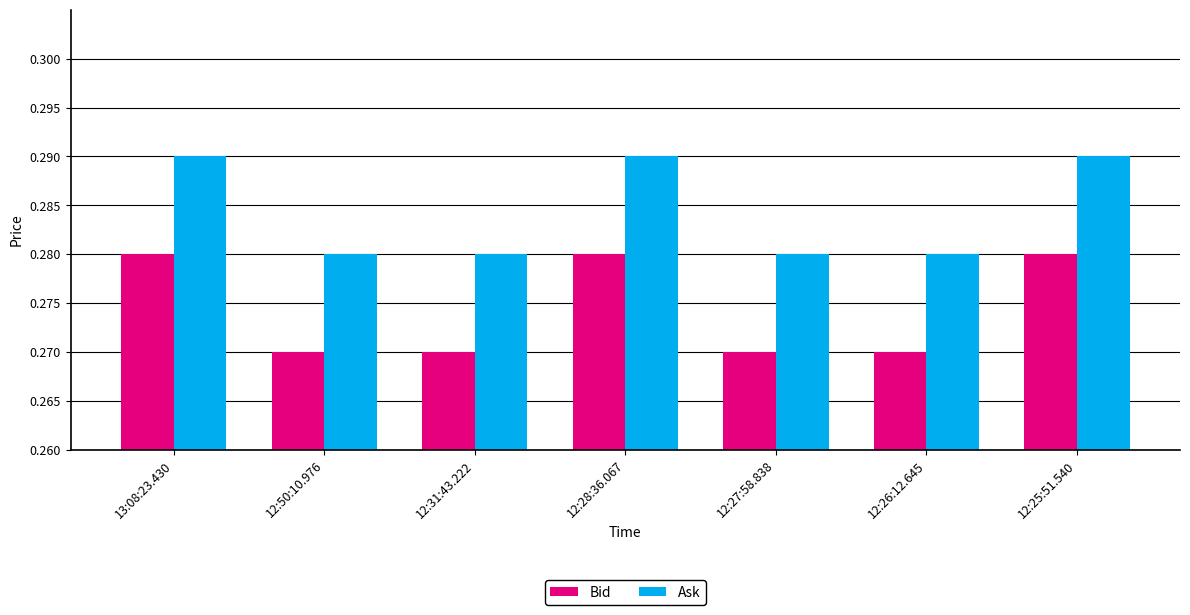

Count the Ask values in the range 0 to 1.

7